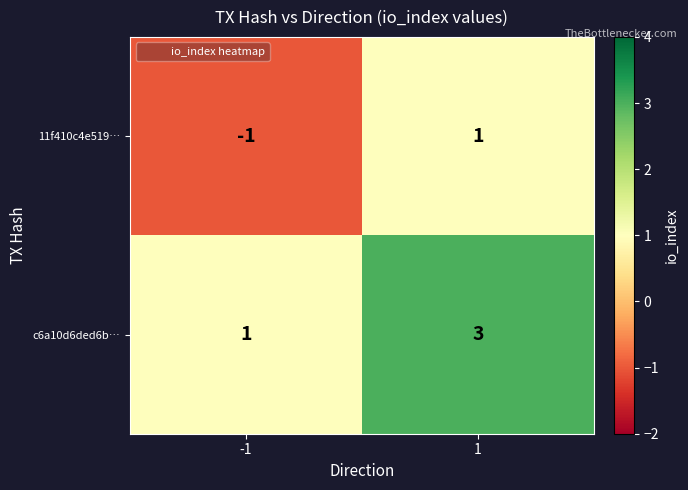

Rank the series by their maximum value, from lowest to highest.

11f410c4e519…, c6a10d6ded6b…